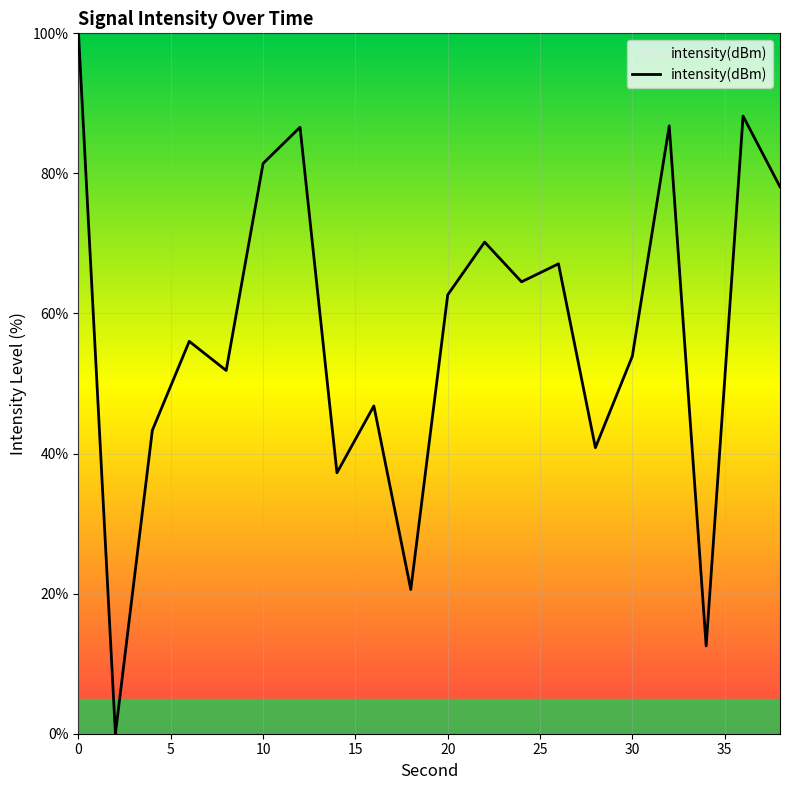

What is the greatest value displayed?

100.0